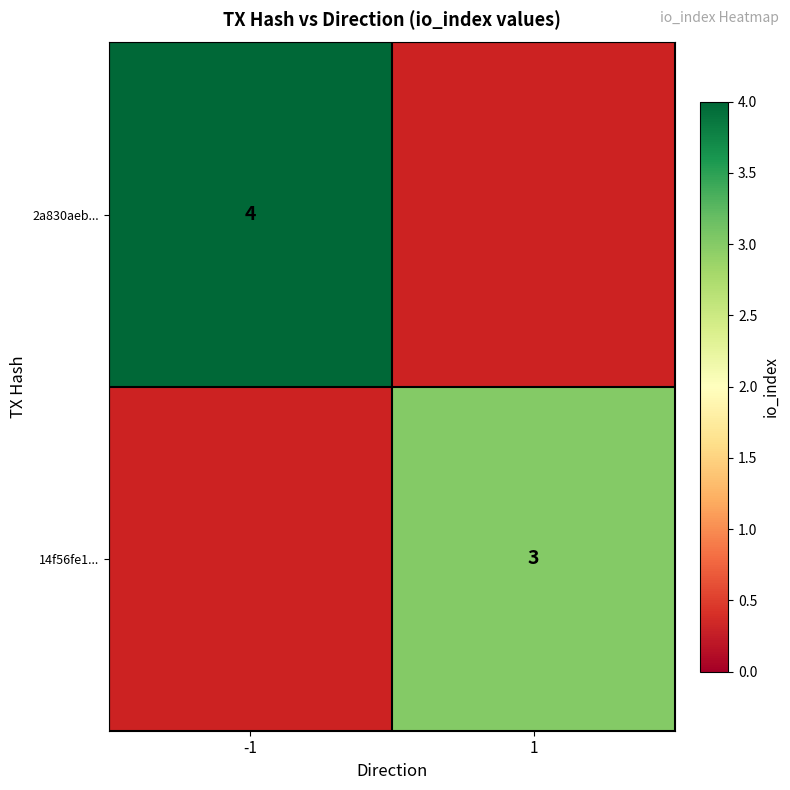

True or false: 14f56fe1... has a value of 2.0 at 1.

False